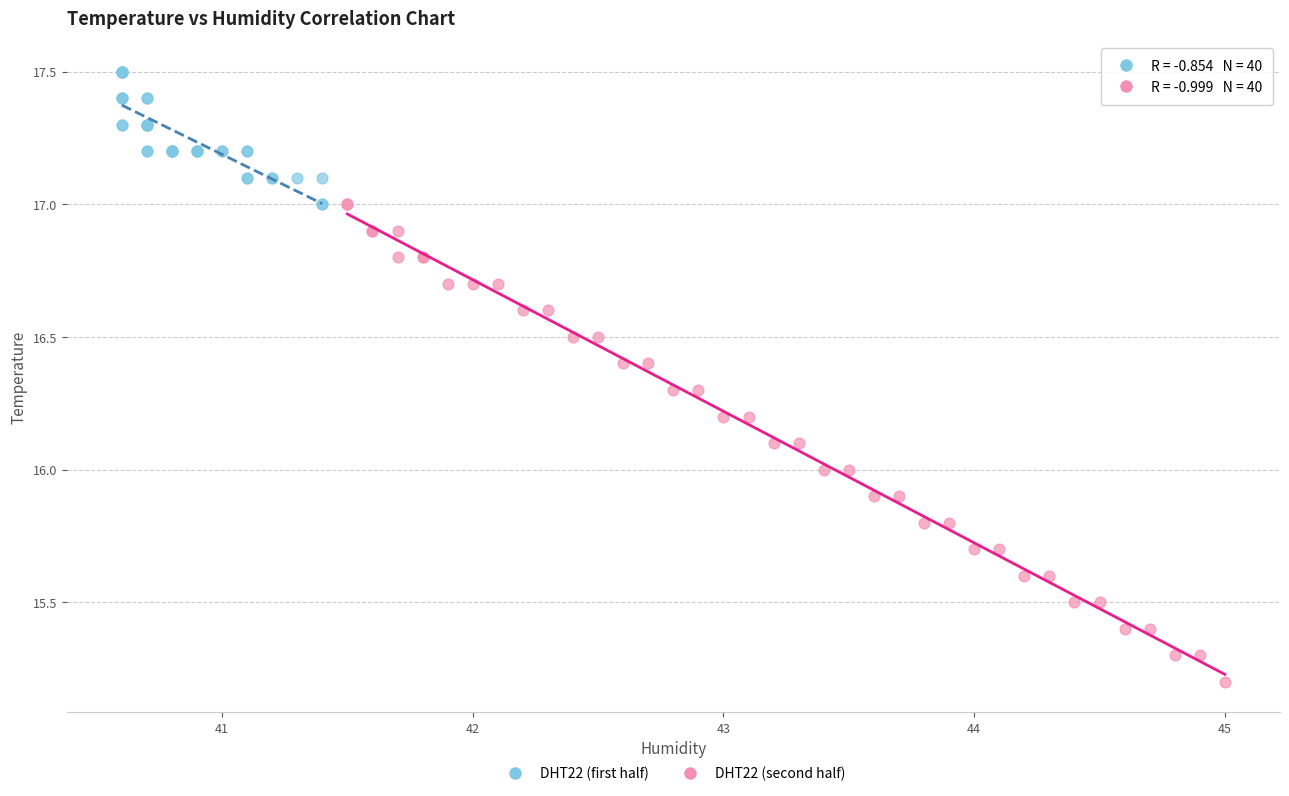

Which series has the largest Y range (max minus min)?

DHT22 (second half)